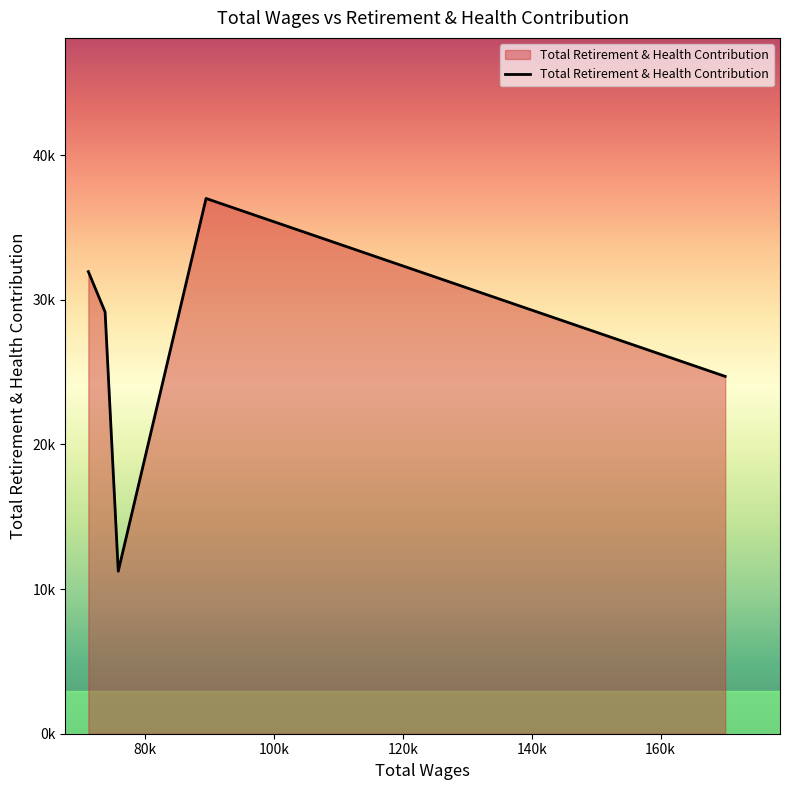

Does the chart have visible grid lines?

No